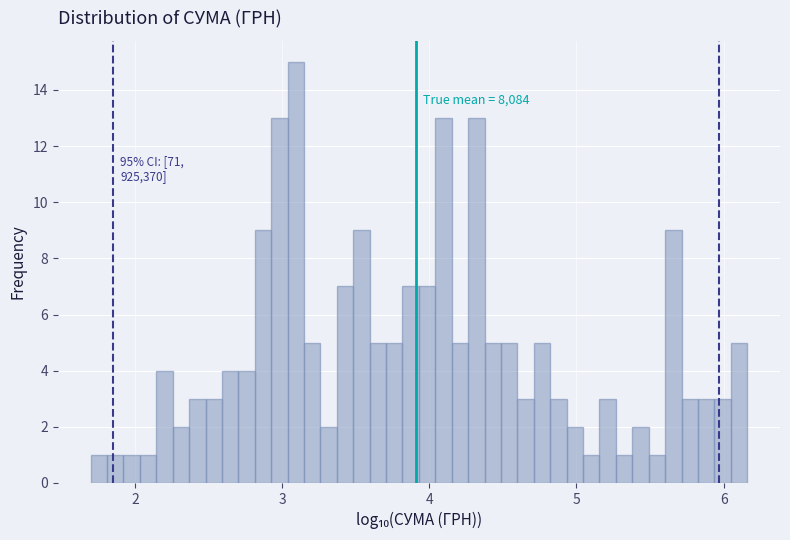

Around what value on the x-axis is the tallest bar? Give the approximate position of its centre, as read against the axis.

3.1